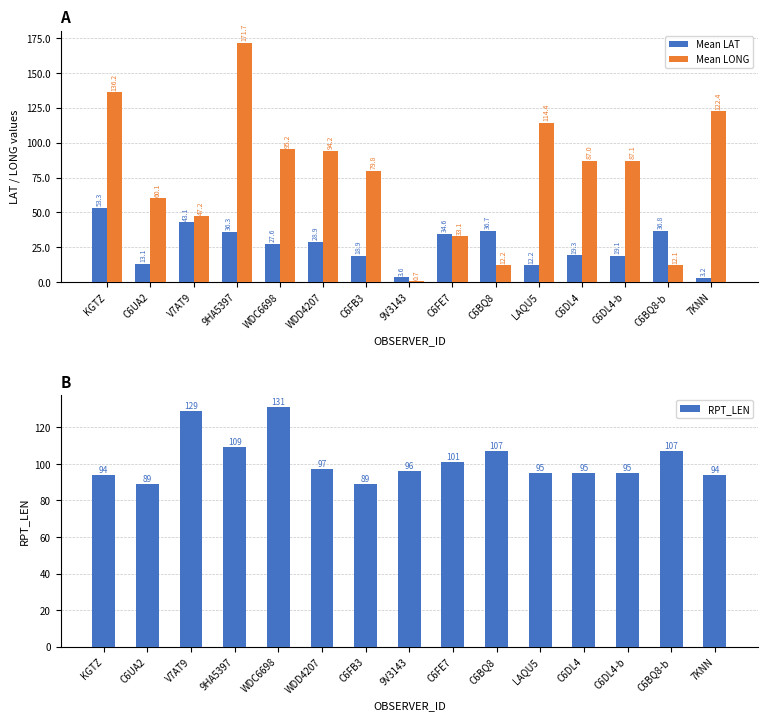

Are the bars grouped side by side (vs. stacked)?

Yes